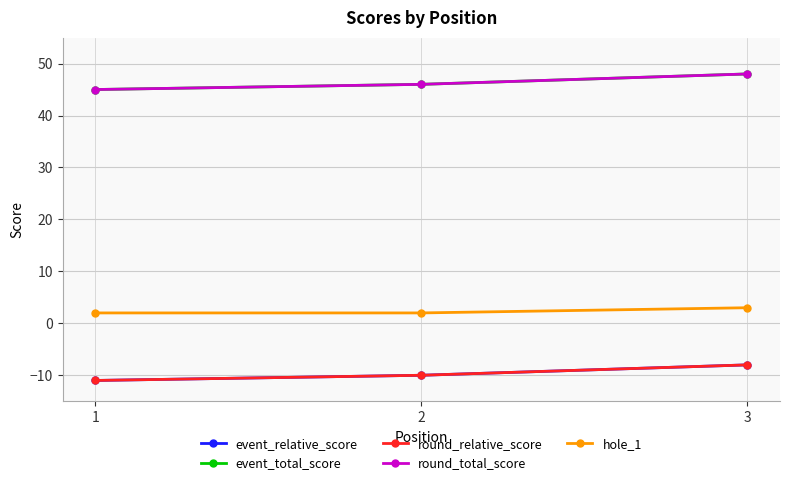

Is this an area chart (filled region under the line)?

No